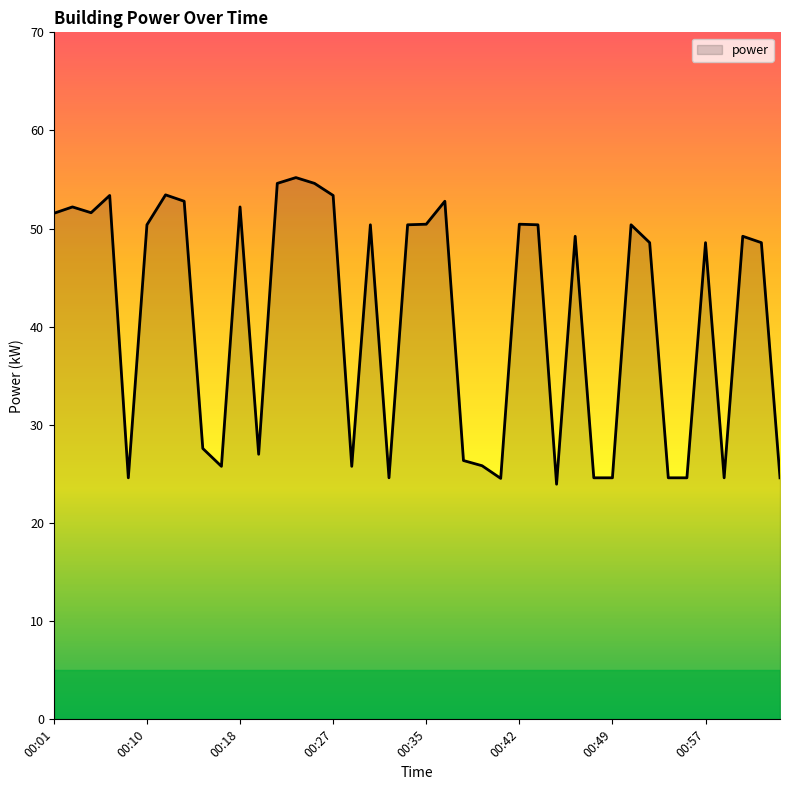

What is the smallest value displayed?

24.0